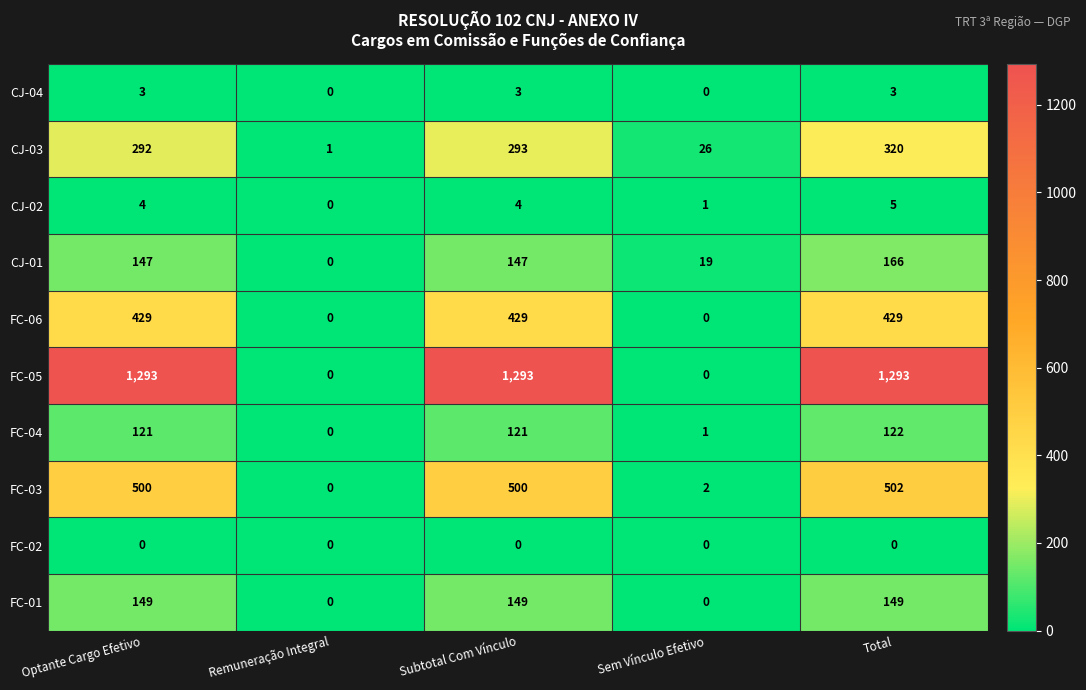

What is the difference between the second highest and minimum values in the CJ-04 series?

3